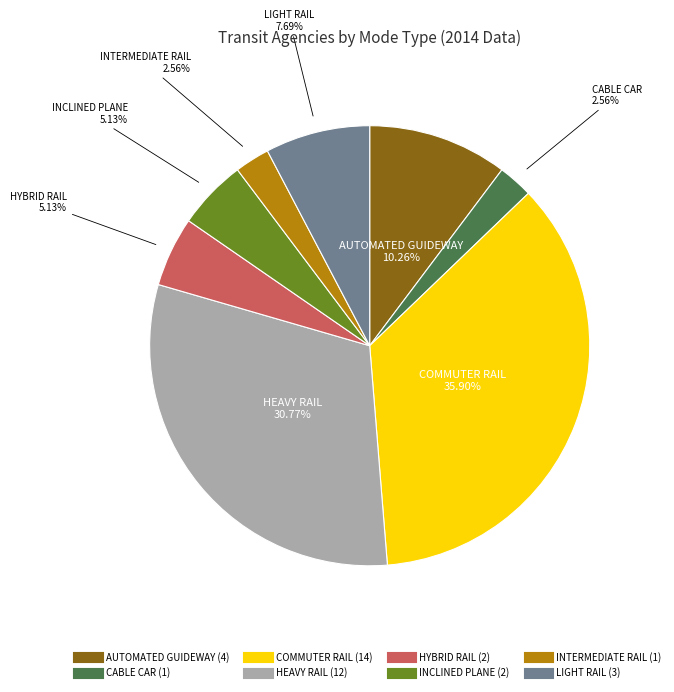

Is it true that HYBRID RAIL is 5% of the pie?

True